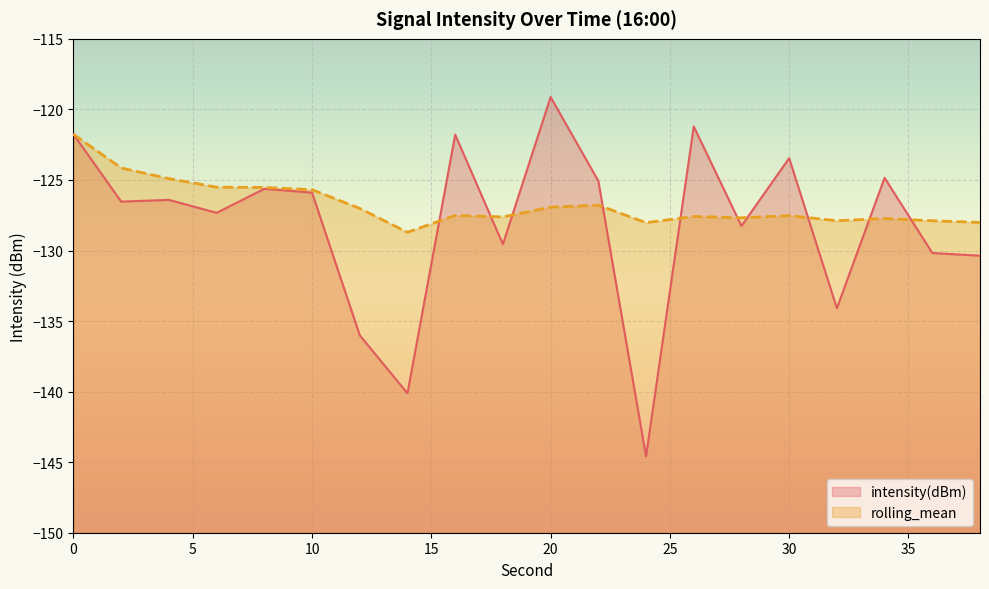

True or false: rolling_mean has a value of -84.1 at 30.

False